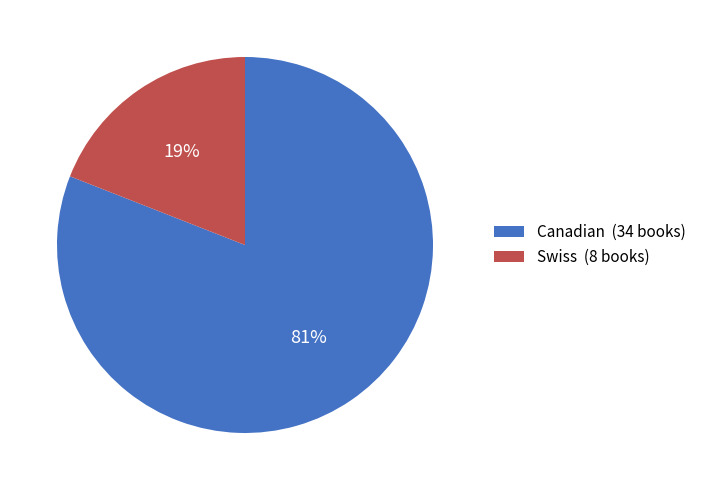

Which has a higher value, Canadian (34 books) or Swiss (8 books)?

Canadian (34 books)